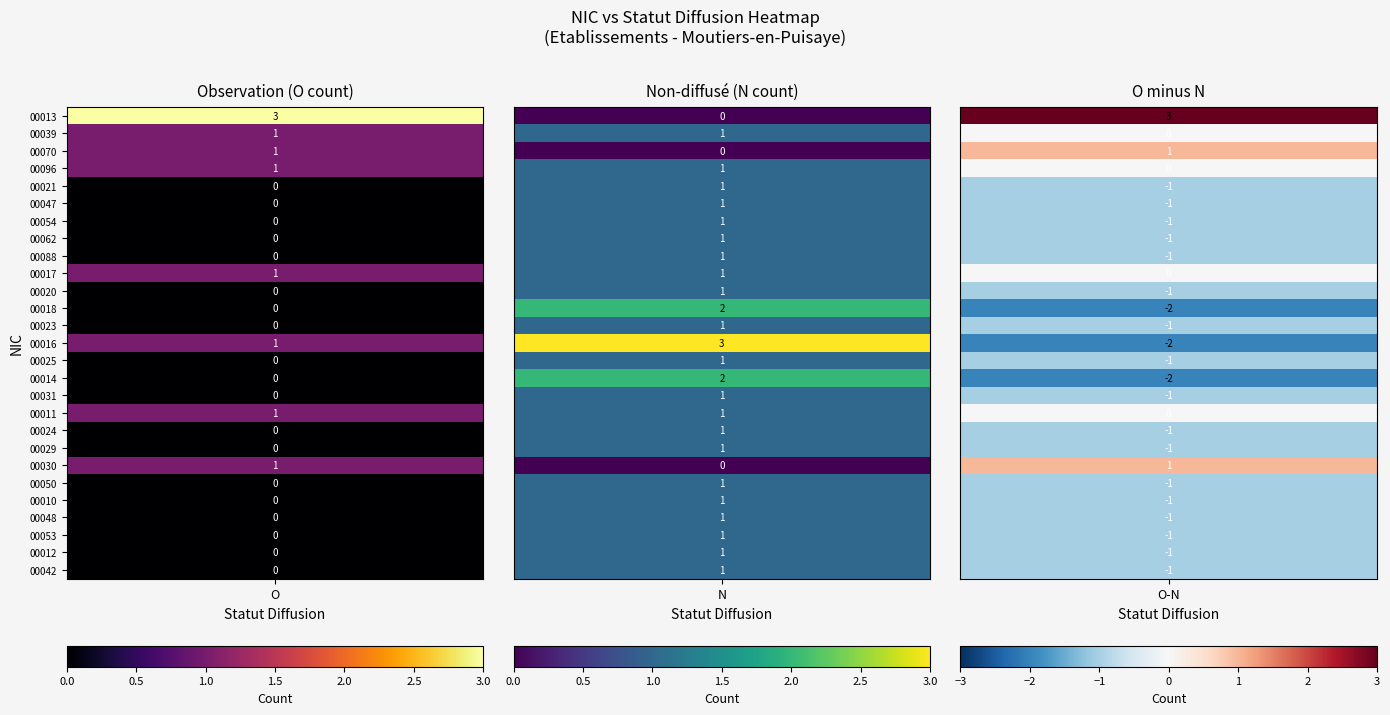

Is it true that 00018 equals 2 at N?

True